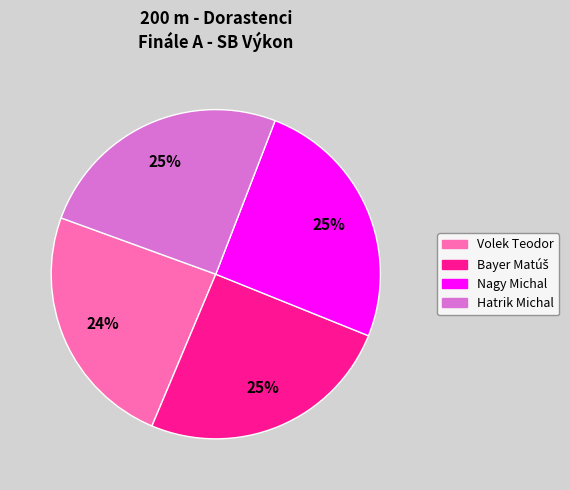

What percentage is the Hatrik Michal slice, to the nearest percent?

25%